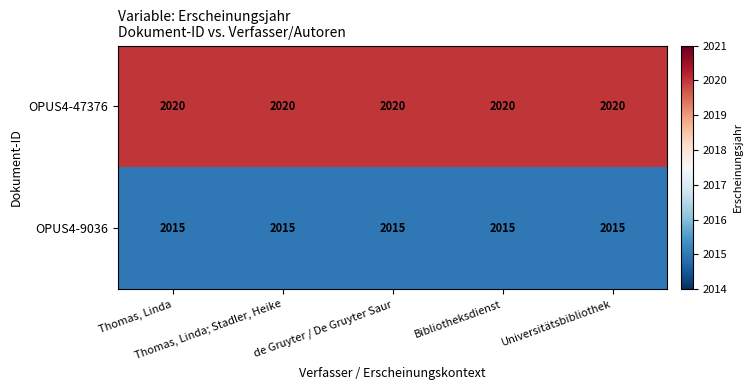

Which series has the largest total across all categories?

OPUS4-47376